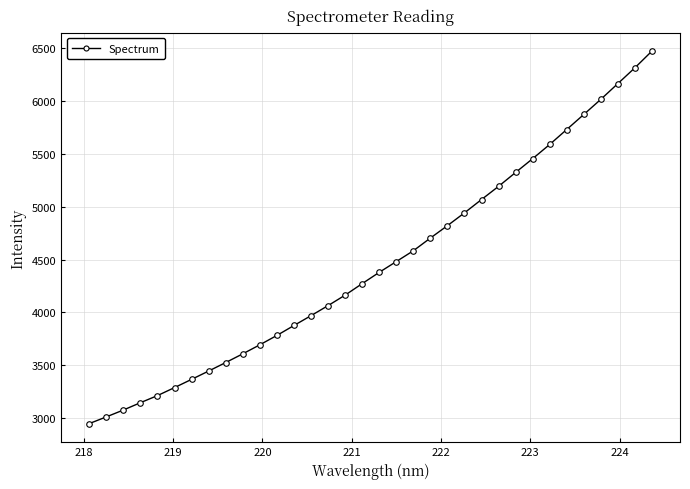

What is the average value?

4457.5